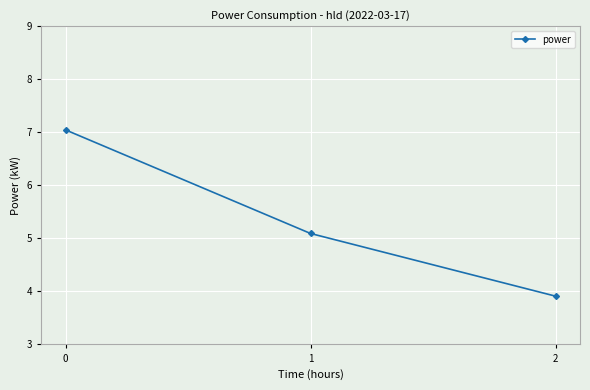

What is the smallest value displayed?

3.9